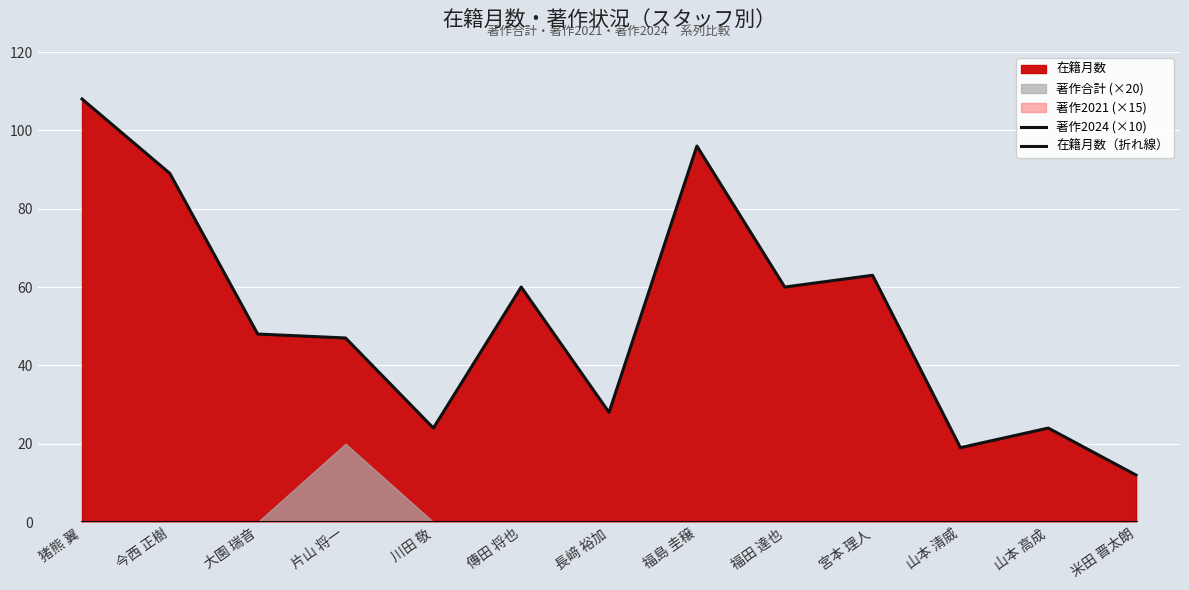

At which category is the sum across all series the highest?

猪熊 翼